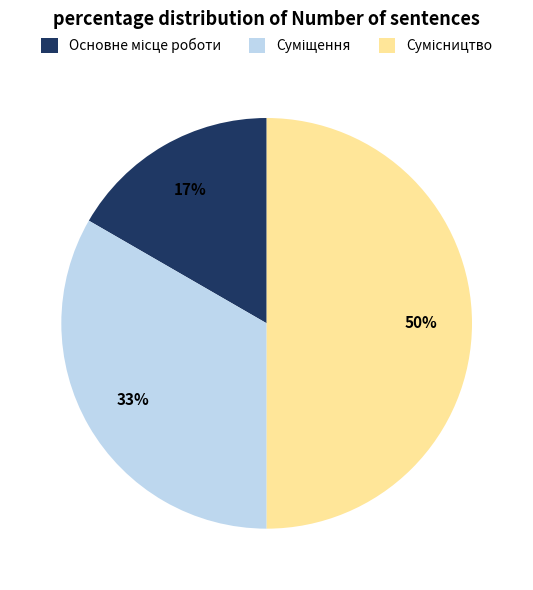

To the nearest percent, what is the average slice percentage?

33%